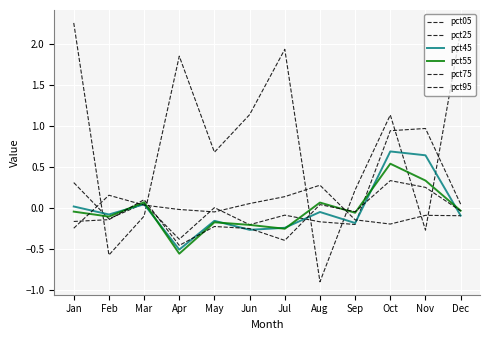

Does the chart display data point markers on the line(s)?

No